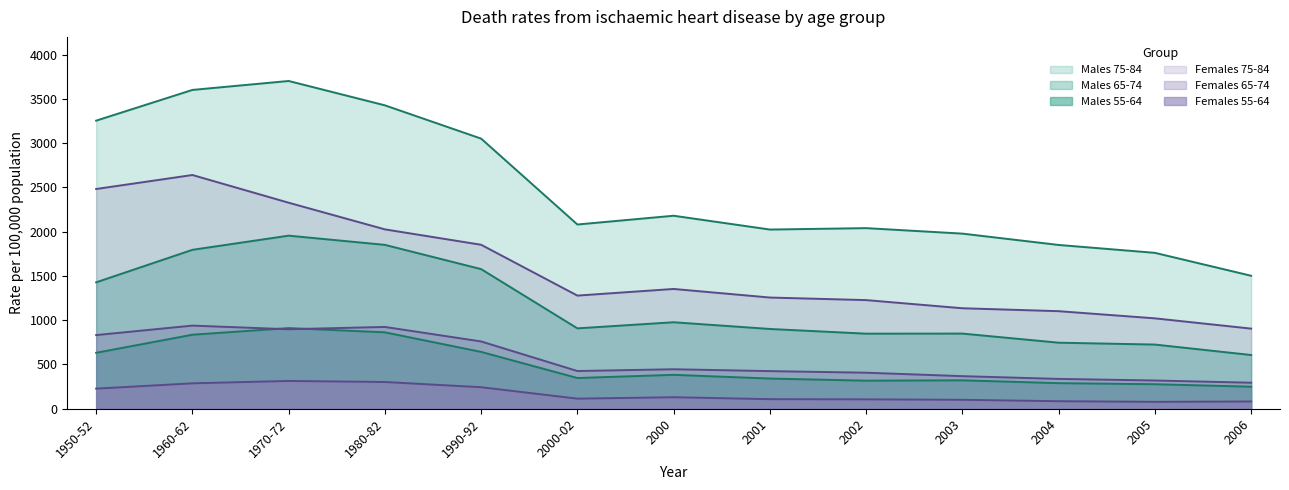

At which category is the sum across all series the highest?

1970-72